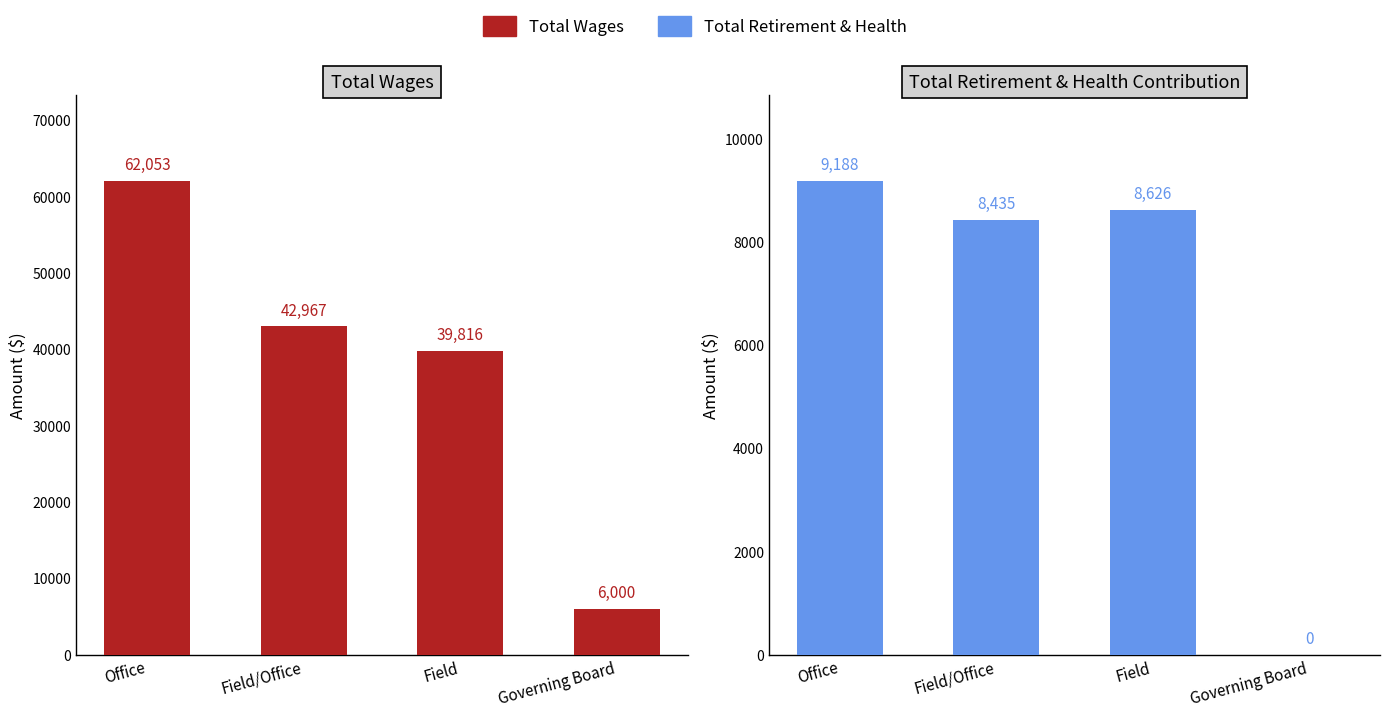

What is the label of the 3rd bar from the left?

Field